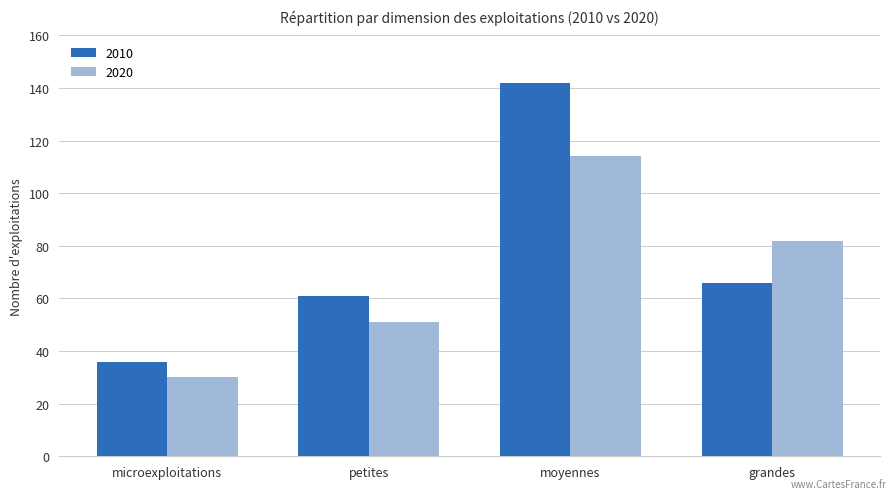

What are all the series names shown in the legend?

2010, 2020